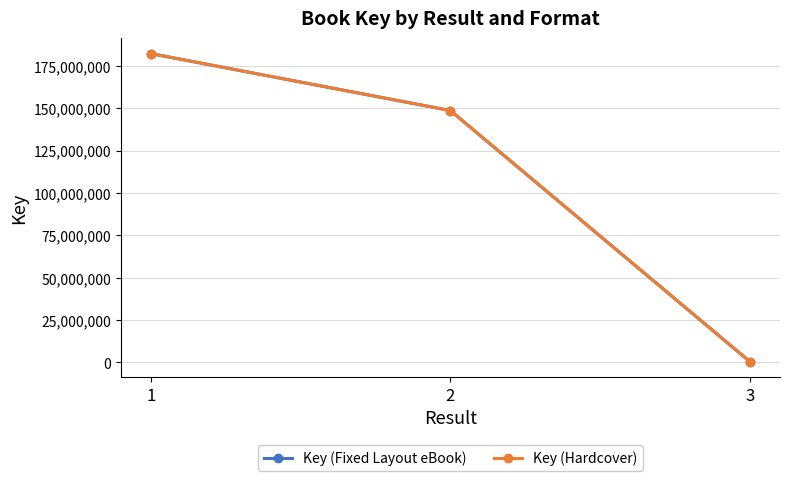

How many lines are shown in the chart?

2